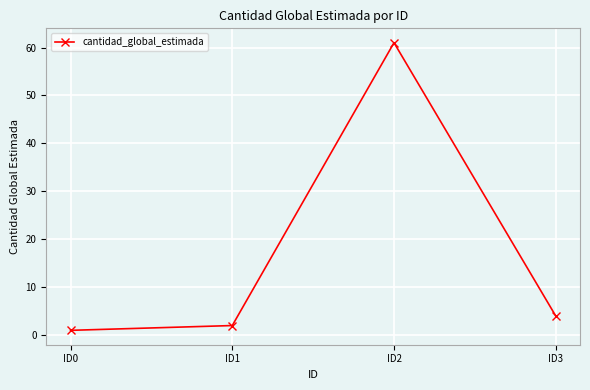

List the labels in order of value, largest first.

ID2, ID3, ID1, ID0